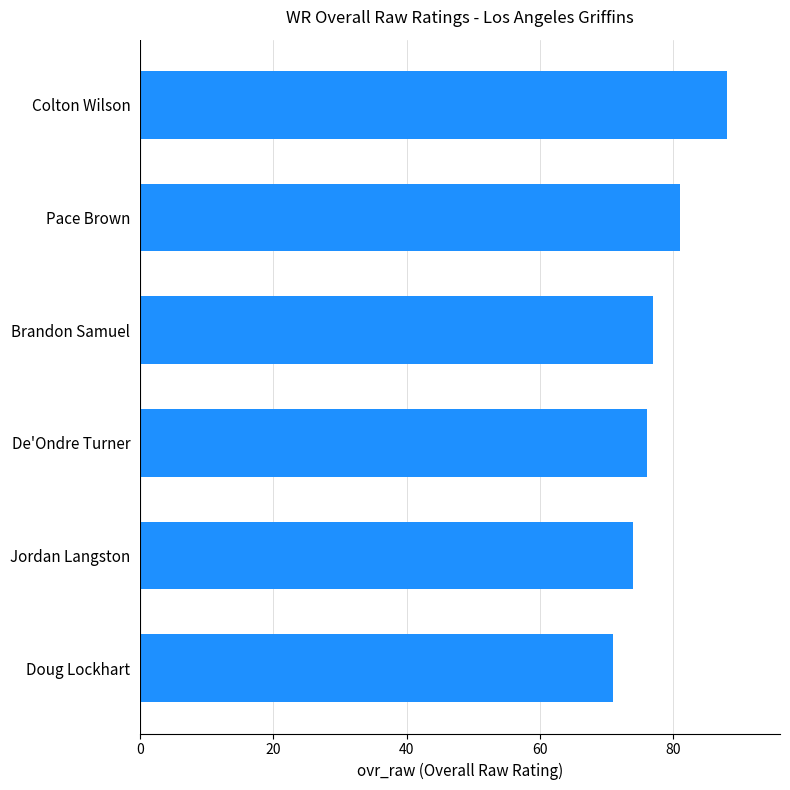

What is the approximate value at Doug Lockhart, to the nearest 10?

70